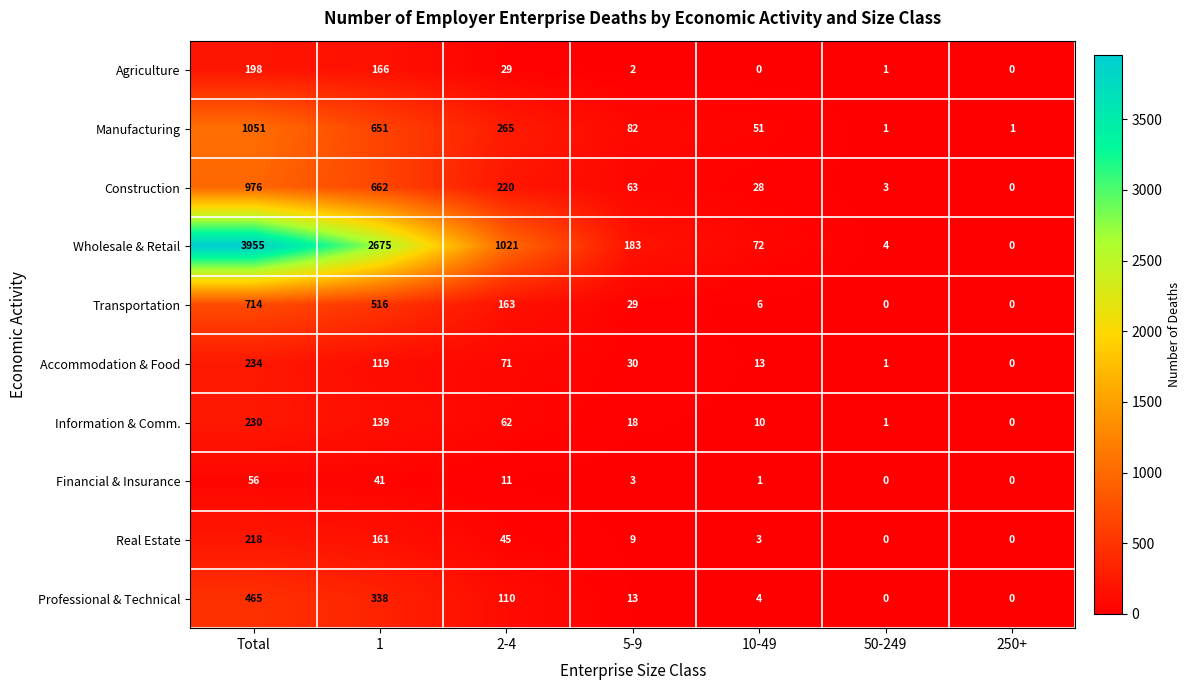

Which series has the largest total across all categories?

Wholesale & Retail